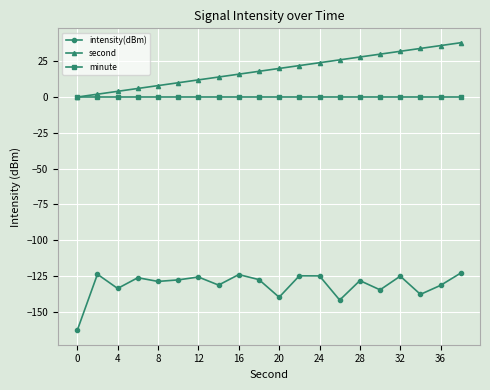

How many distinct data groups are displayed?

3